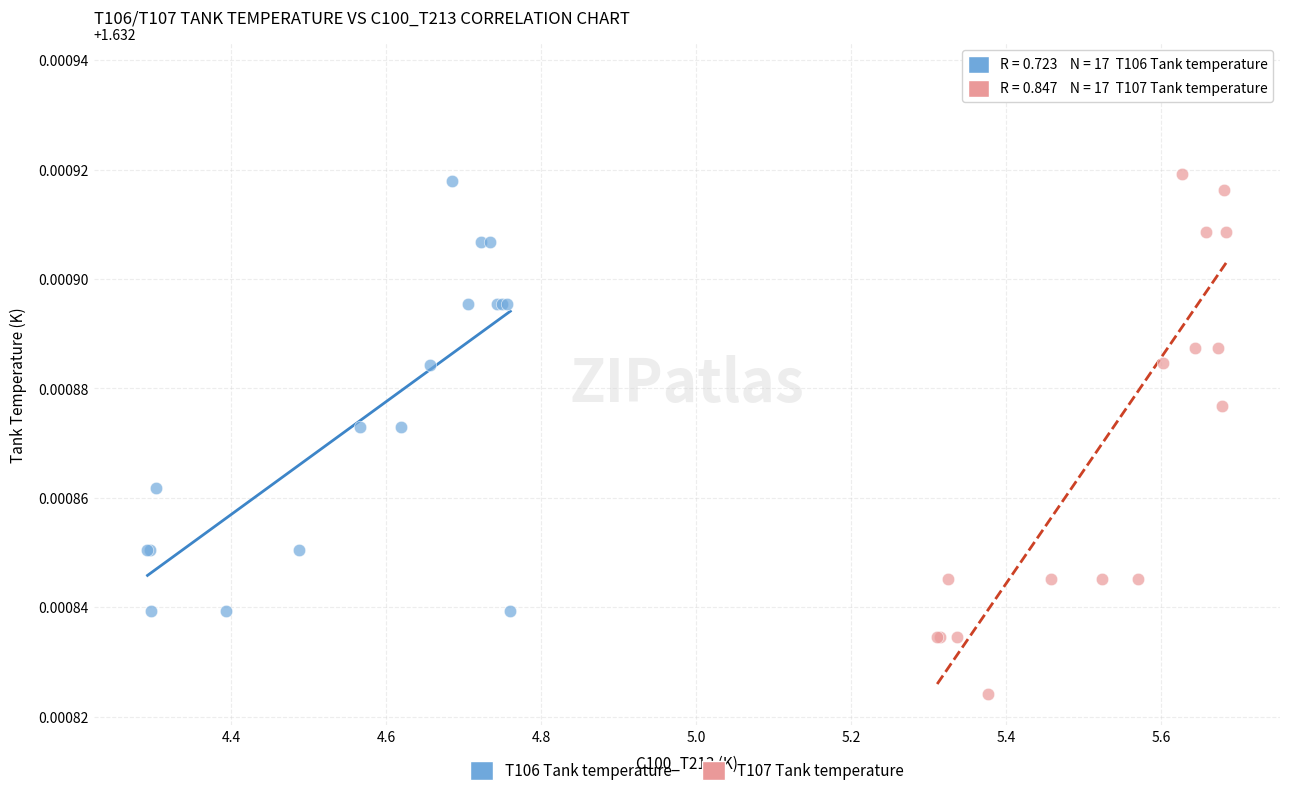

Which series reaches the maximum Y coordinate?

T107 Tank temperature